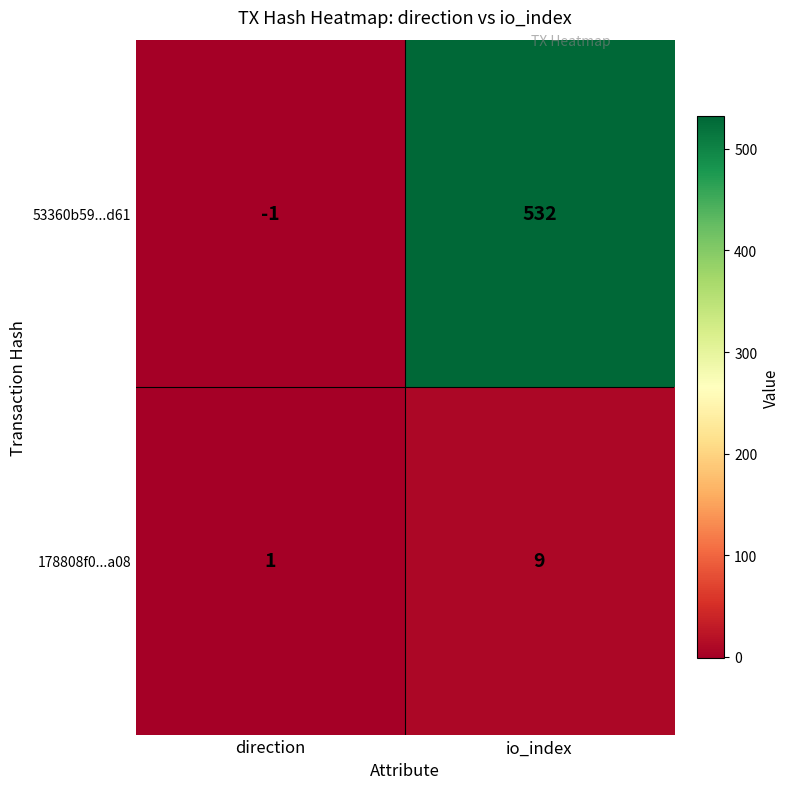

Which series has the widest spread of values?

53360b59...d61